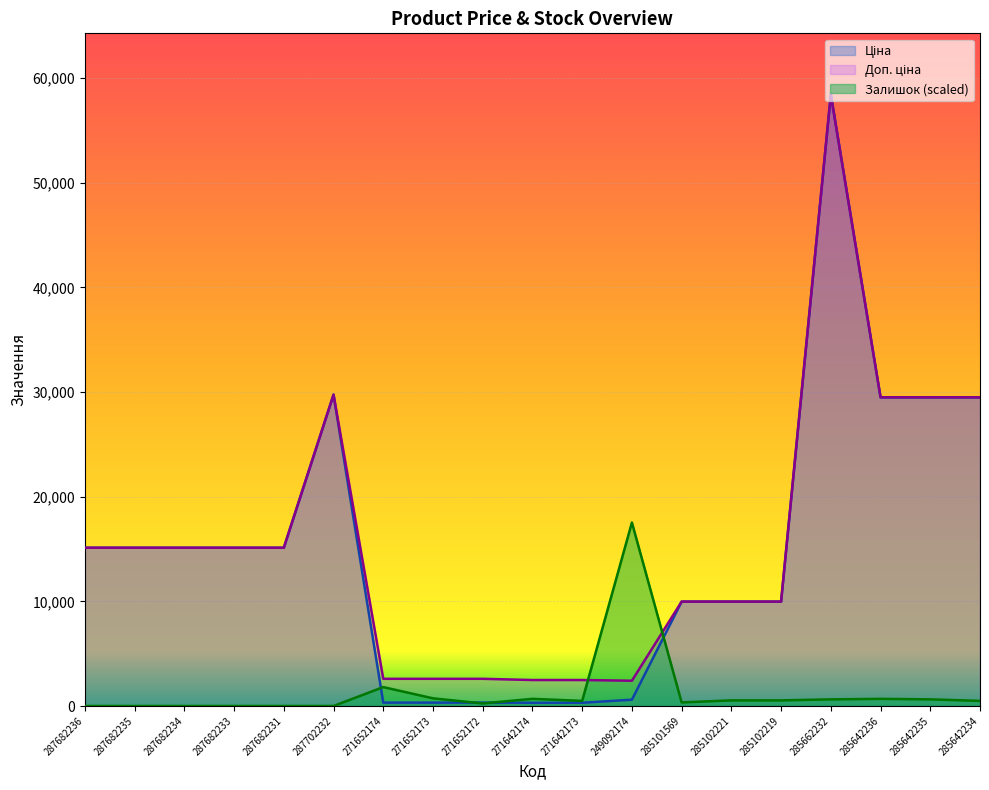

At which category is the sum across all series the highest?

285662232